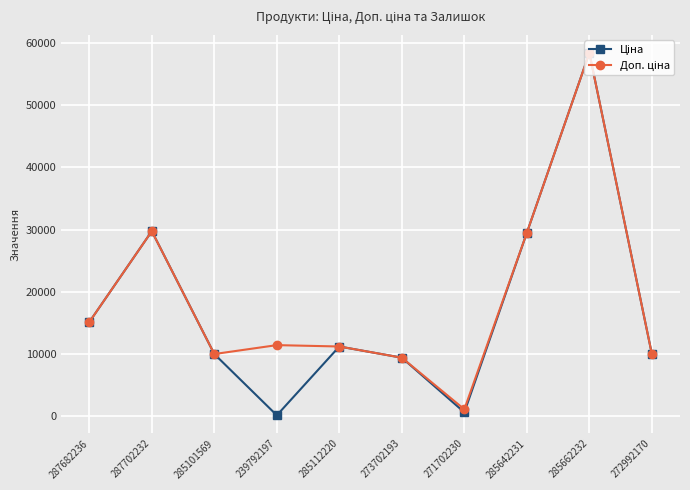

What is the total value across all series at 285642231?

58983.0